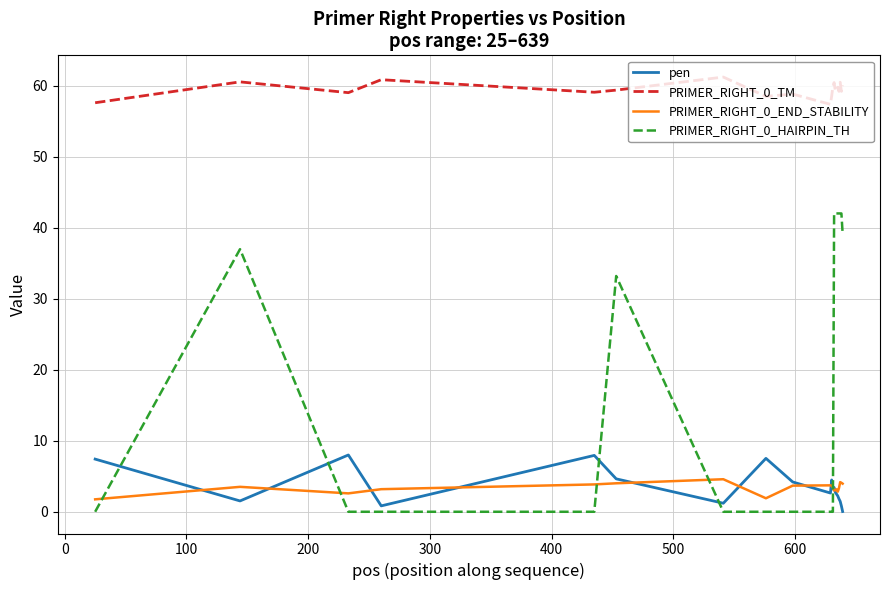

True or false: PRIMER_RIGHT_0_TM and PRIMER_RIGHT_0_HAIRPIN_TH intersect in this chart.

False